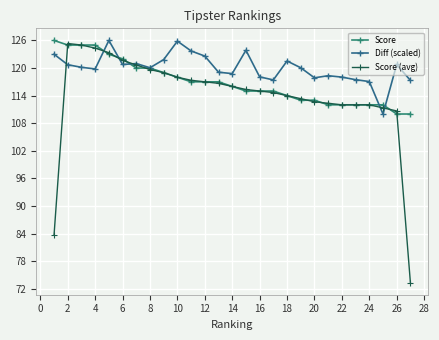

How many interior local valleys does the Diff (scaled) series have?

7